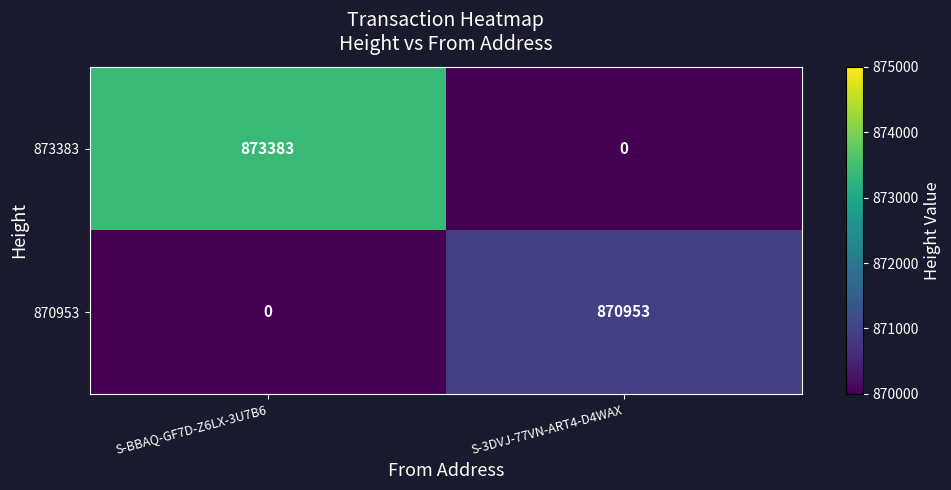

How many categories are shown in the chart?

2